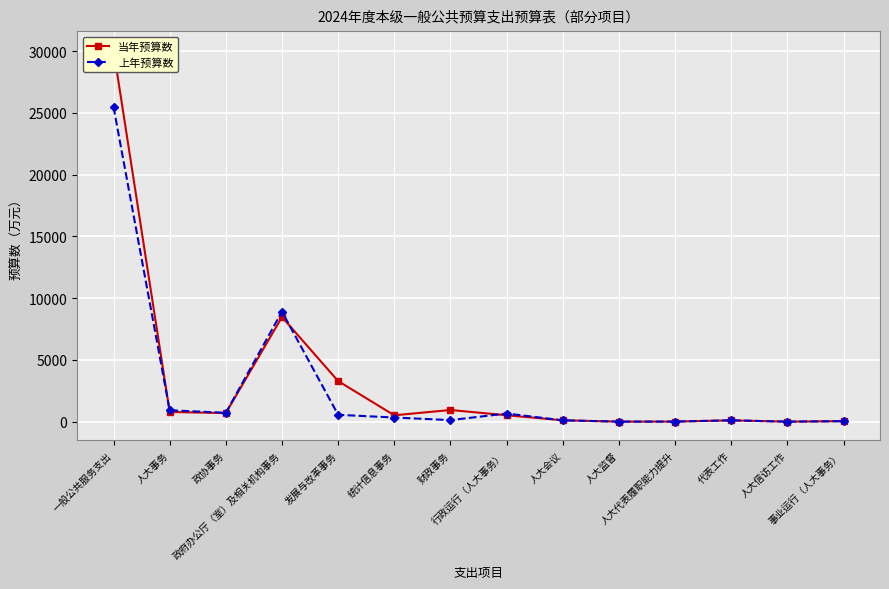

Reading right to left, what are all the values shown in this chart?

当年预算数: 41	1	105	7	3	108	518	944	514	3285	8472	694	783	30116
上年预算数: 40	1	105	7	3	108	658	124	335	554	8910	717	922	25476